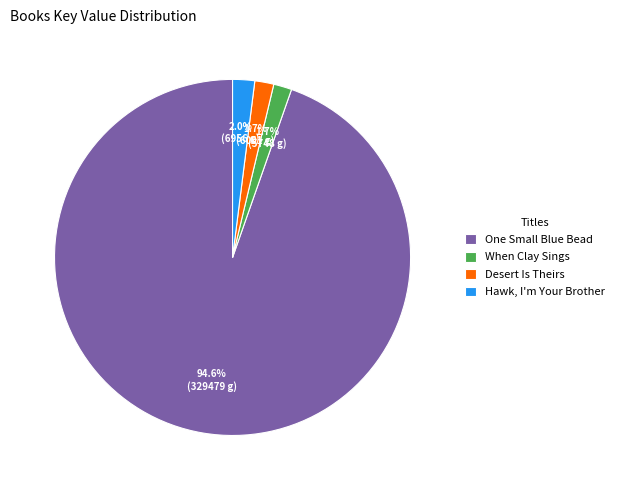

What is the largest slice in the pie chart?

One Small Blue Bead